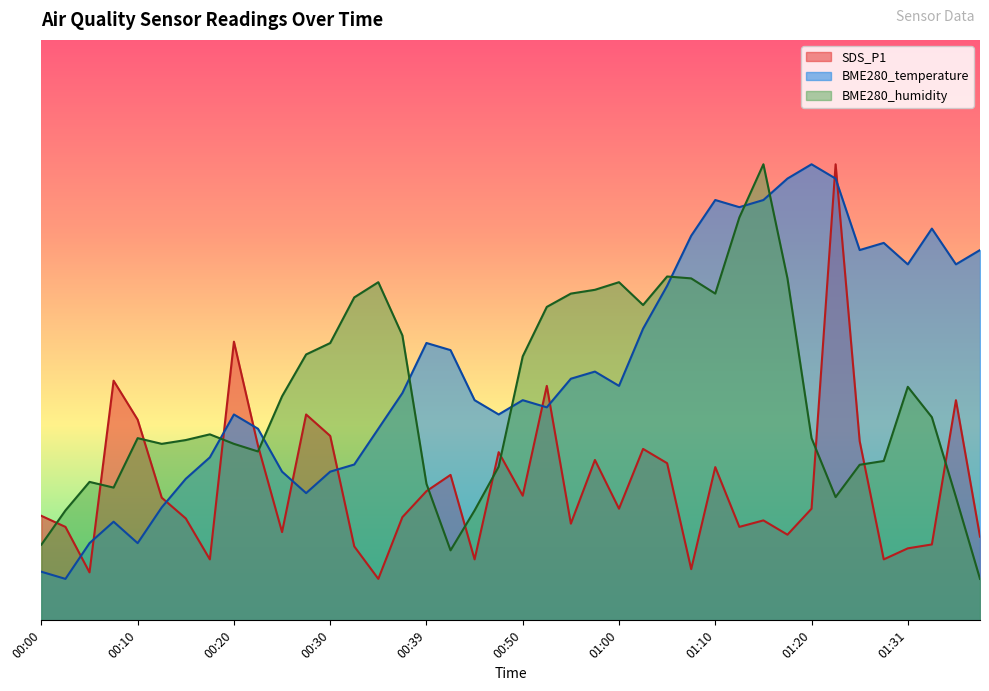

True or false: BME280_humidity has a value of 52.5 at 00:57.

False